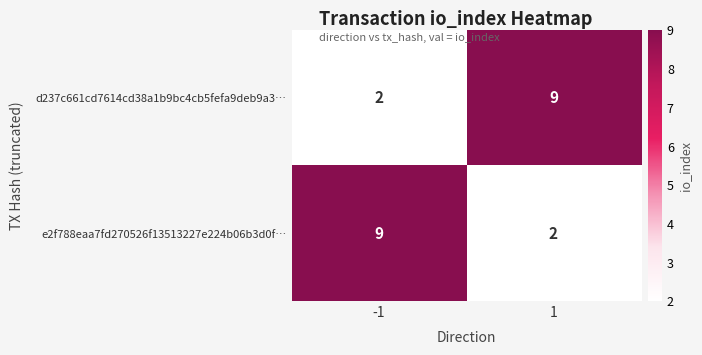

What is the maximum value for e2f788eaa7fd270526f13513227e224b06b3d0f…?

9